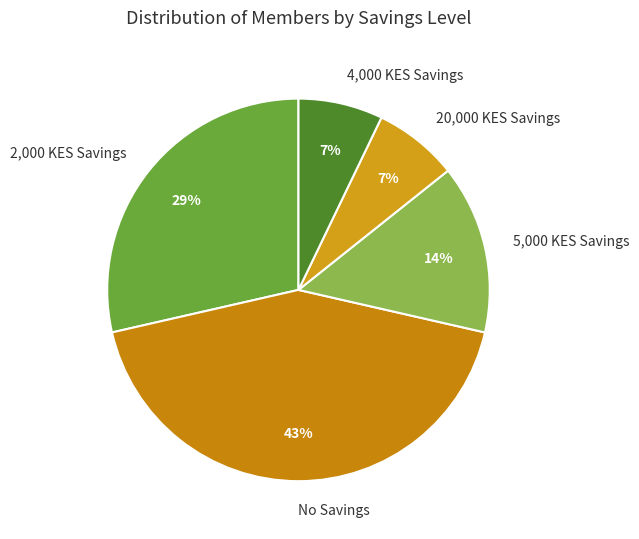

To the nearest percent, what is the combined percentage of 2,000 KES Savings and 20,000 KES Savings?

36%